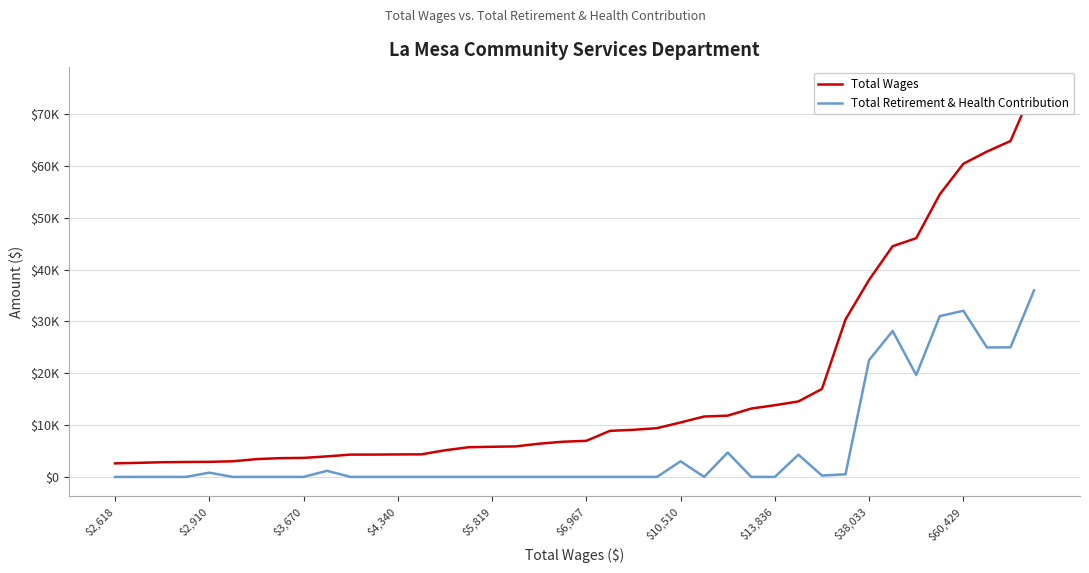

How many values in the Total Wages series are below 6967?

20